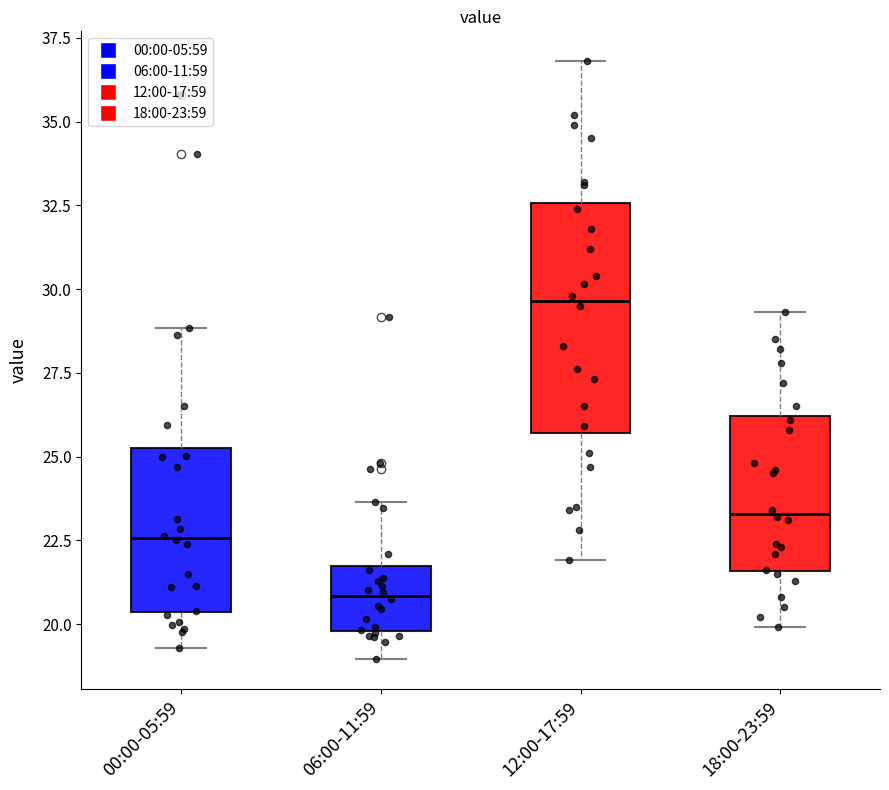

Reading left to right, transcribe this box plot: for each box, give where its median line is, the range the box spans, and where its two whiskers end, as read against the y-axis. The values are not printed on the chart, so give them approximately, as read against the axis.

00:00-05:59: median 22.5, box 20.5 to 25.5, whiskers 19.5 to 29.0
06:00-11:59: median 21.0, box 20.0 to 21.5, whiskers 19.0 to 23.5
12:00-17:59: median 29.5, box 25.5 to 32.5, whiskers 22.0 to 37.0
18:00-23:59: median 23.5, box 21.5 to 26.0, whiskers 20.0 to 29.5